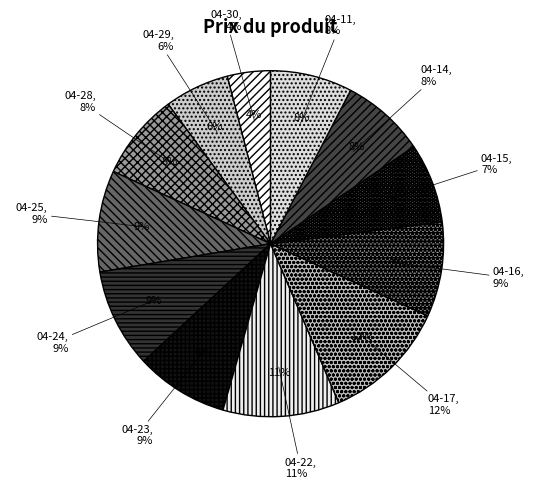

Is it true that 2025-04-30 is 4% of the pie?

True